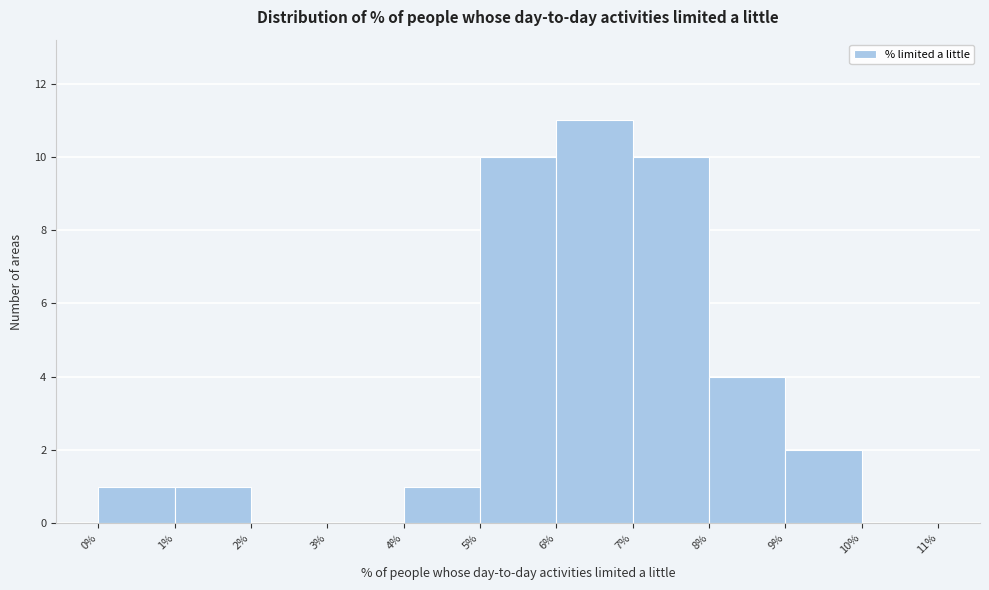

Reading left to right, transcribe this chart: for each bar, give the range it covers on the x-axis and its height. The values are not printed on the chart, so give them approximately, as read against the axis.

0% to 1%: 1
1% to 2%: 1
2% to 3%: 0
3% to 4%: 0
4% to 5%: 1
5% to 6%: 10
6% to 7%: 11
7% to 8%: 10
8% to 9%: 4
9% to 10%: 2
10% to 11%: 0